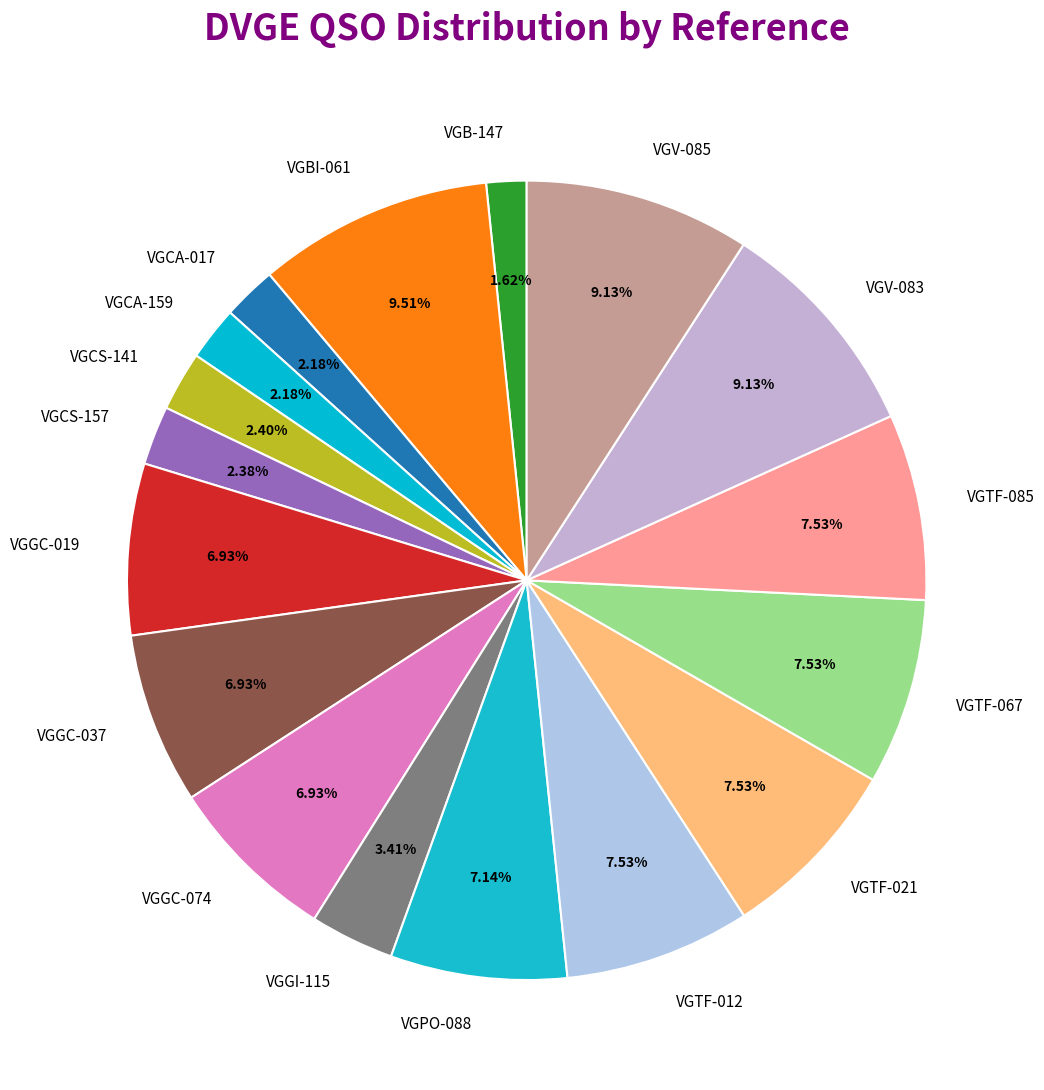

Does VGB-147 represent more than half of the total?

No